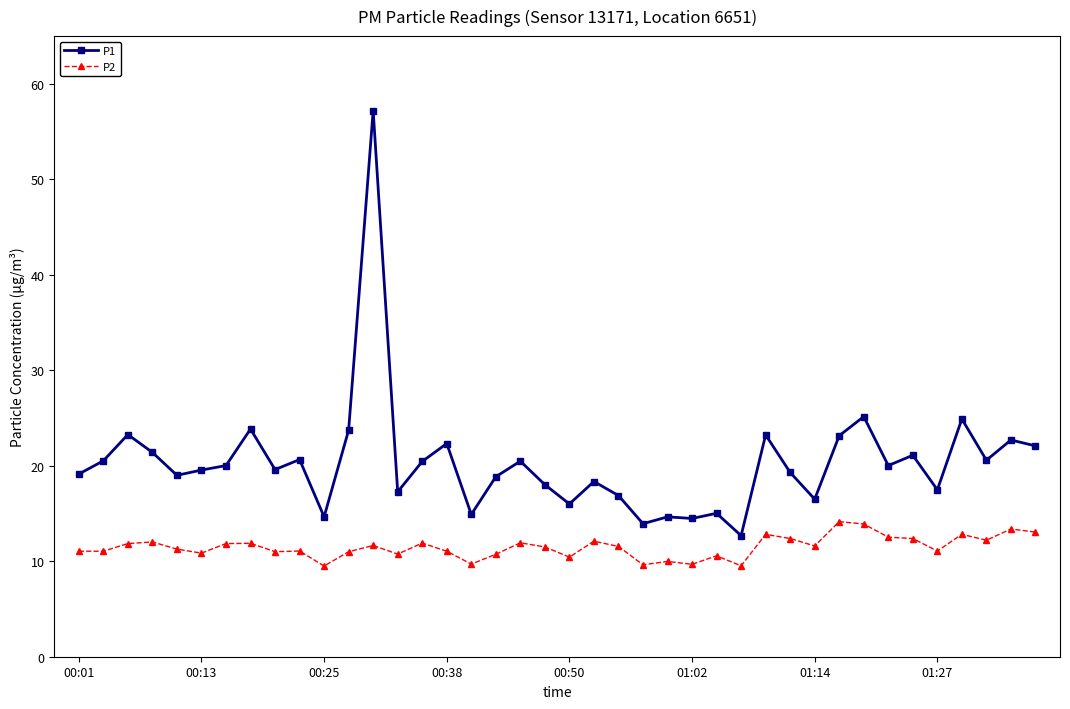

Which series has the largest range (max minus min)?

P1